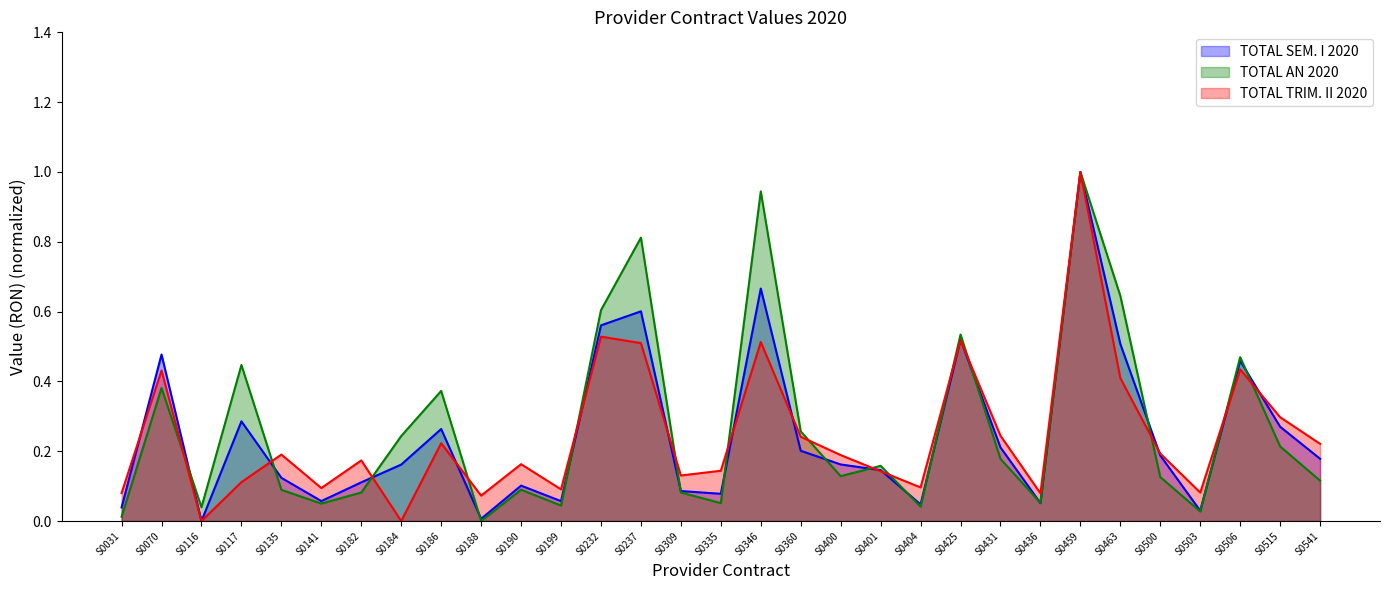

Between S0541 and S0199, which is larger?

S0541